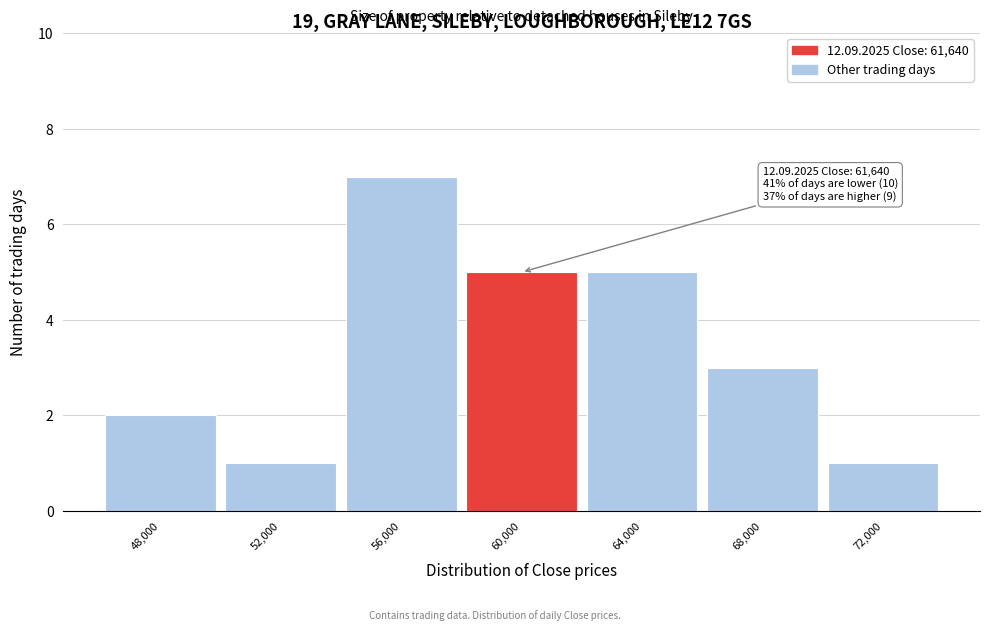

Reading left to right, list all the values displayed in this chart.

2	1	7	5	5	3	1